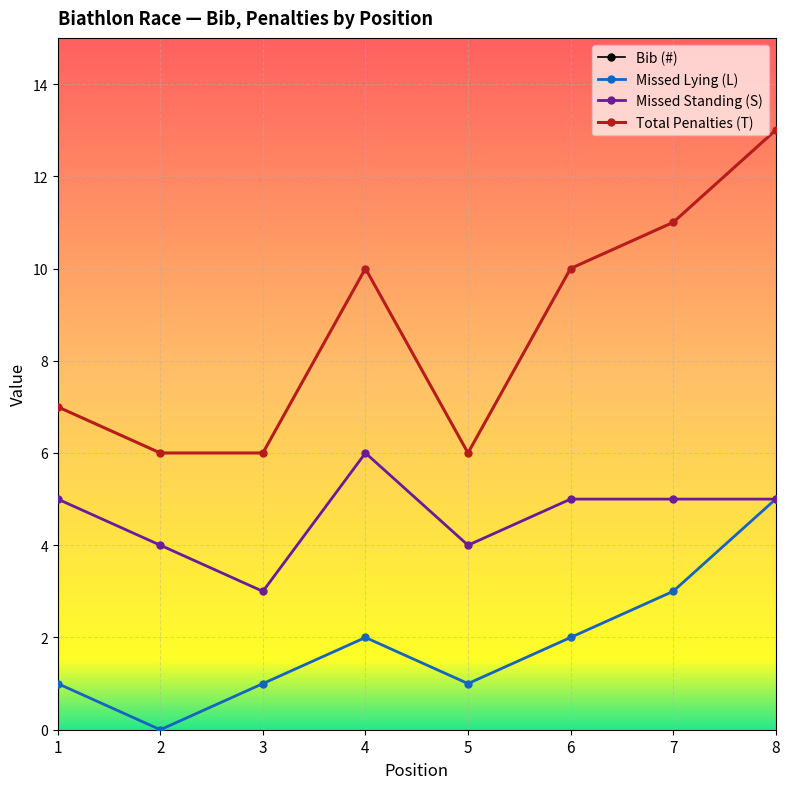

How many values in the Total Penalties (T) series are below 10?

4